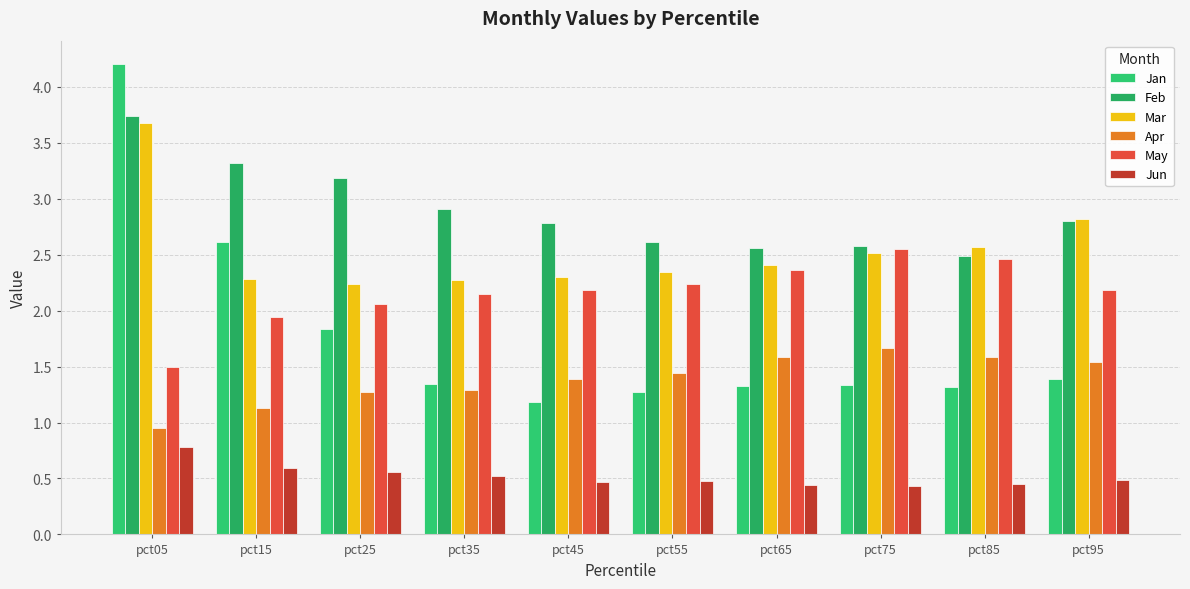

What is the difference between the maximum and minimum values in the Feb series?

1.3